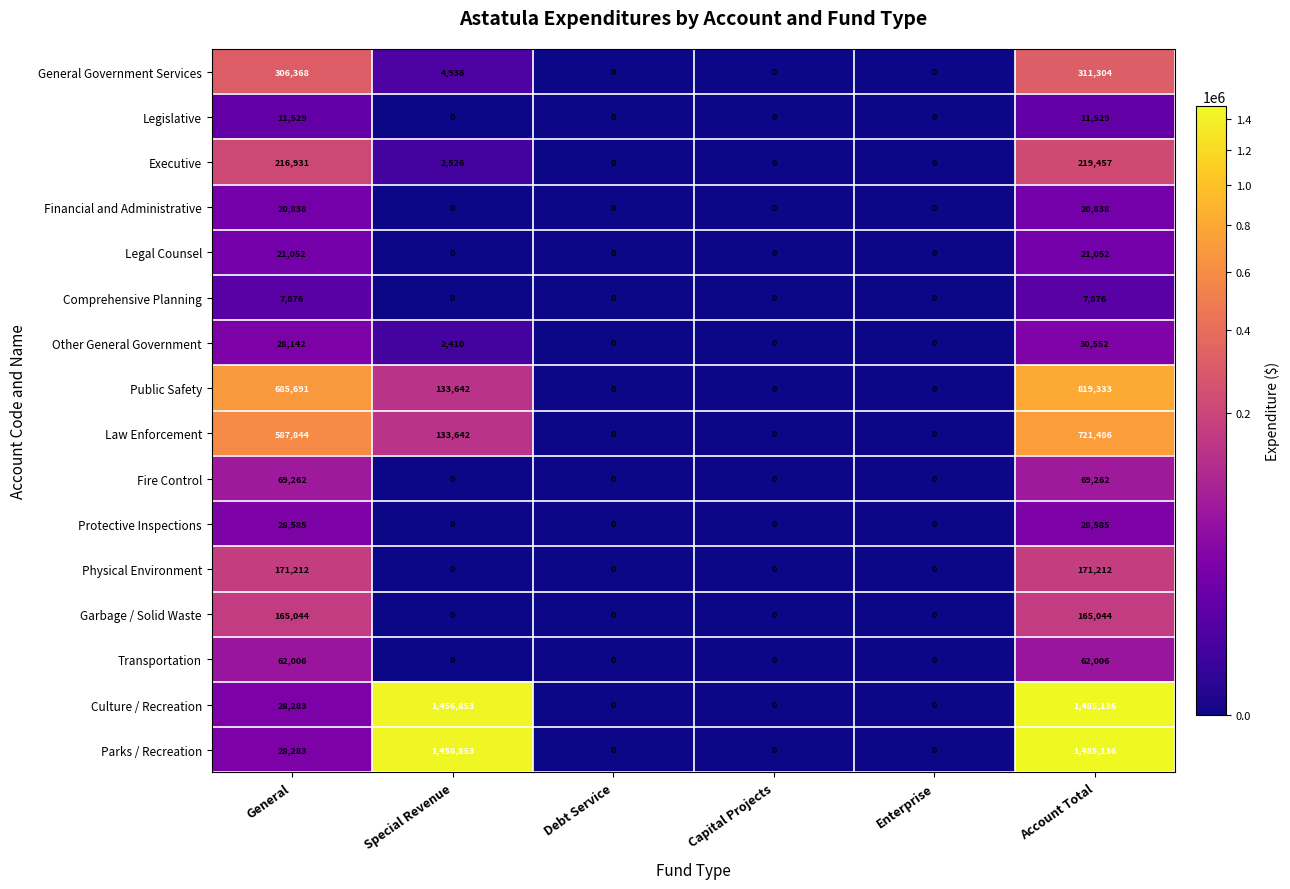

Which series changed the most between General and Enterprise?

Public Safety